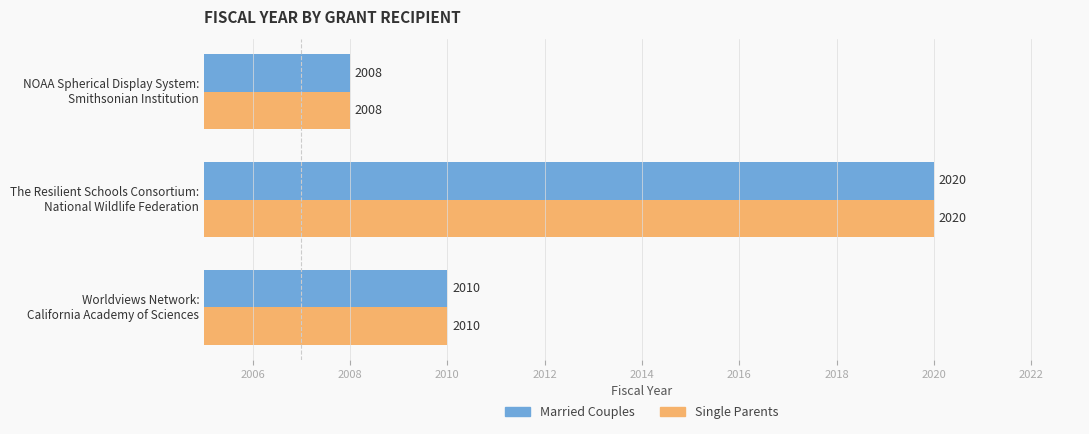

How many Married Couples values are between 2008 and 2020?

3